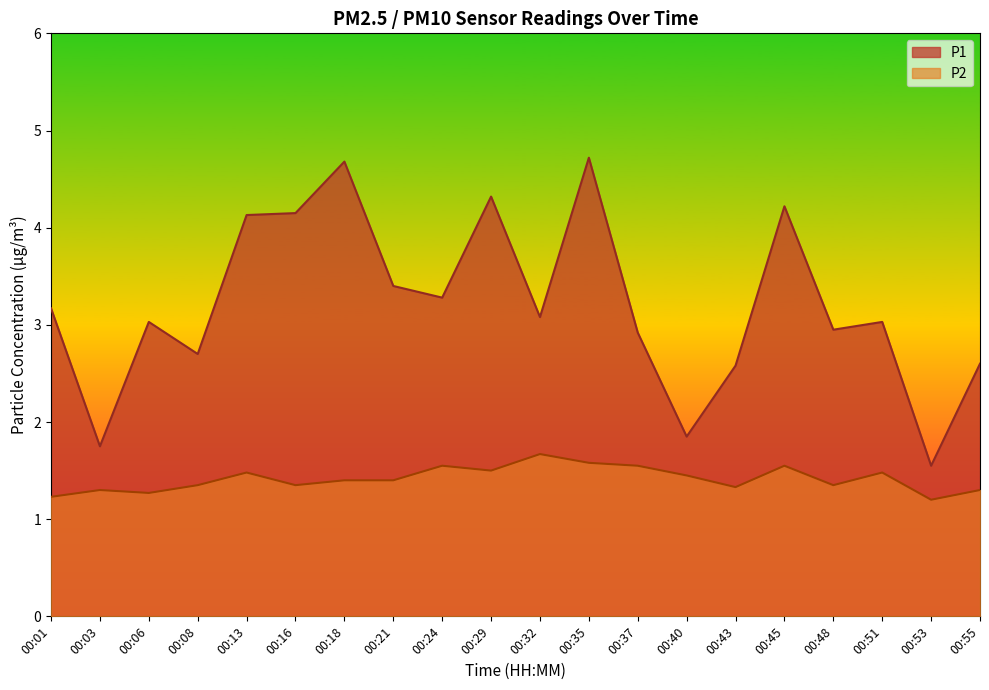

What is the value of the P2 point at the 2nd from the left?

1.3